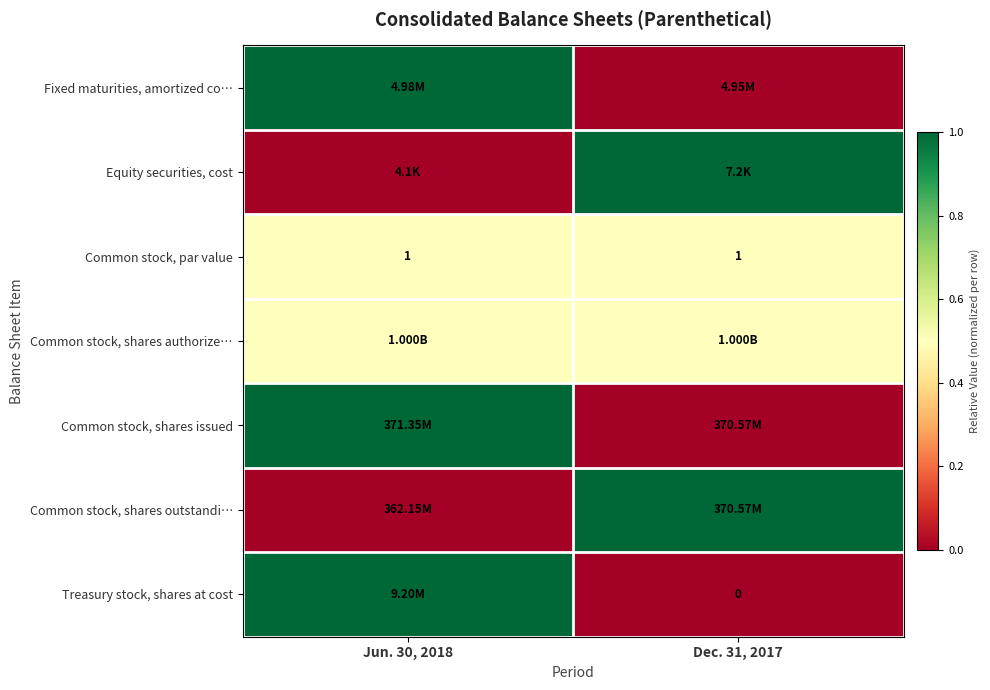

Which label corresponds to the smallest value in the chart?

Dec. 31, 2017